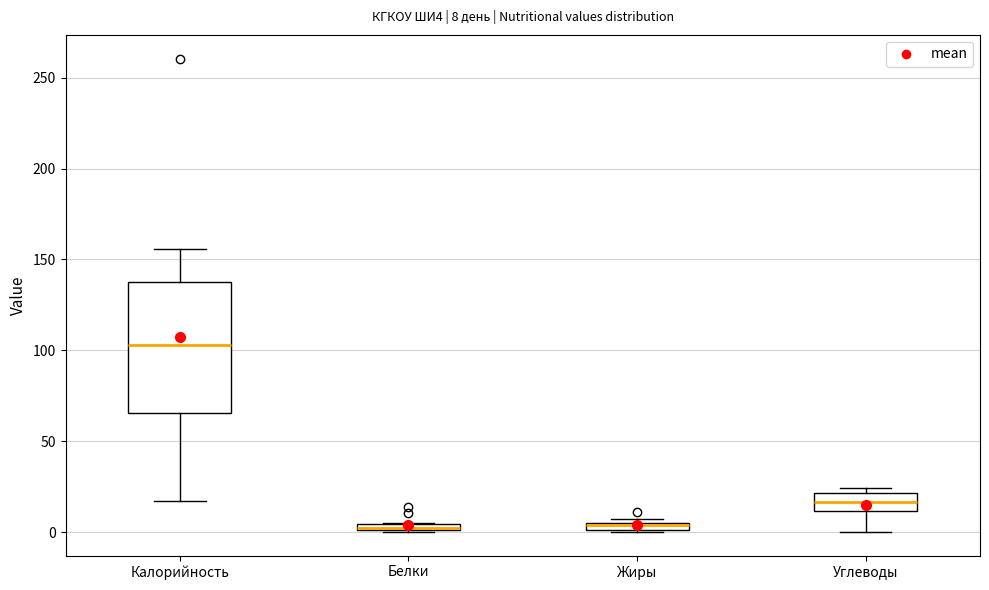

Which box is the tallest, from its lower edge to its upper edge?

Калорийность